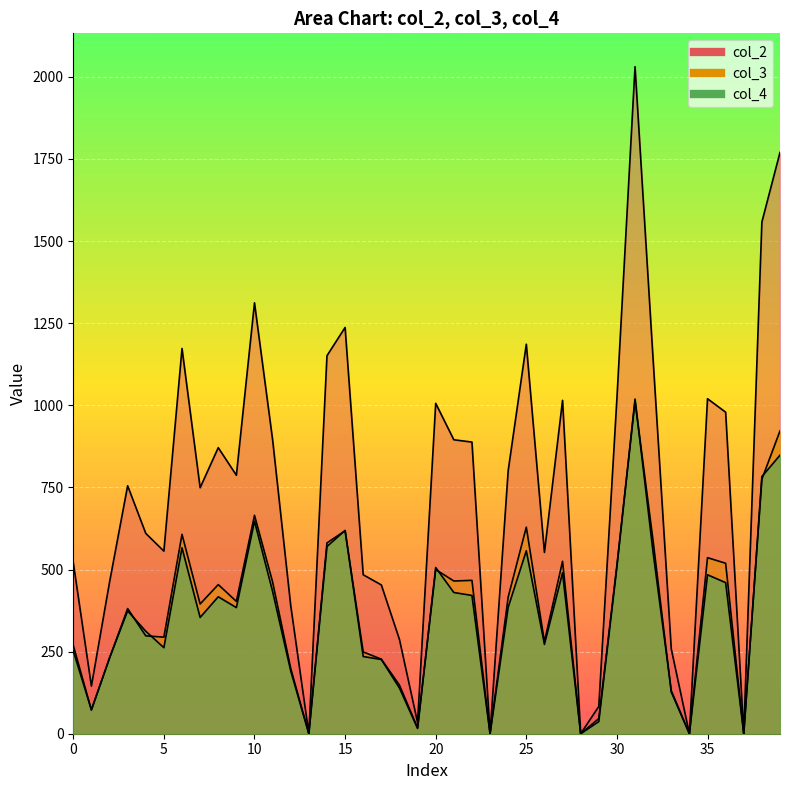

What is the difference between the maximum and second lowest values in the col_4 series?

1019